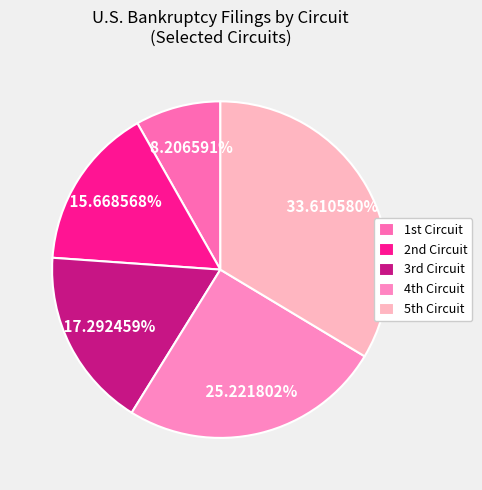

Count the number of slices in the pie.

5